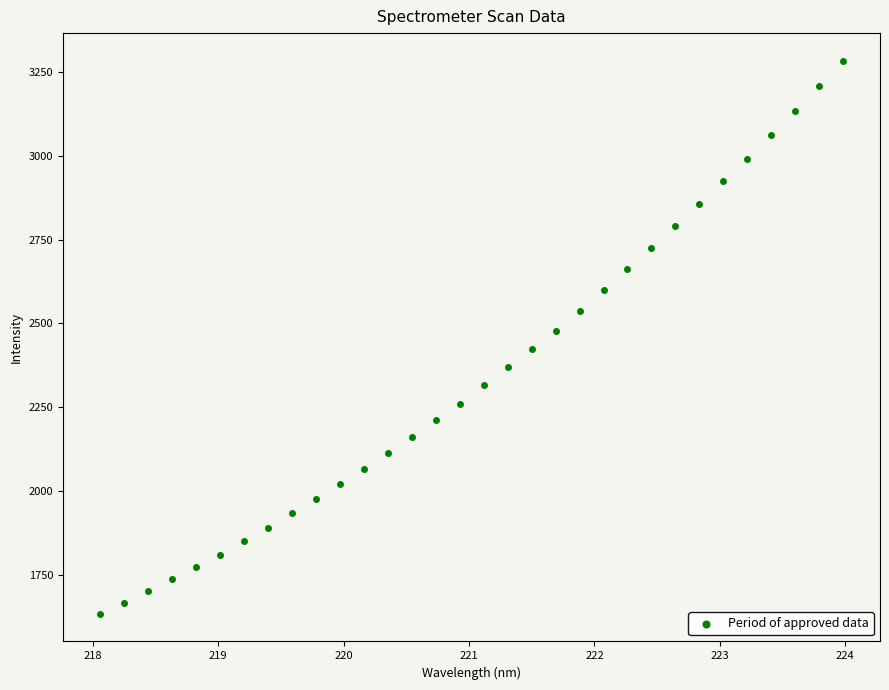

What is the range of X values (max minus min)?

5.9